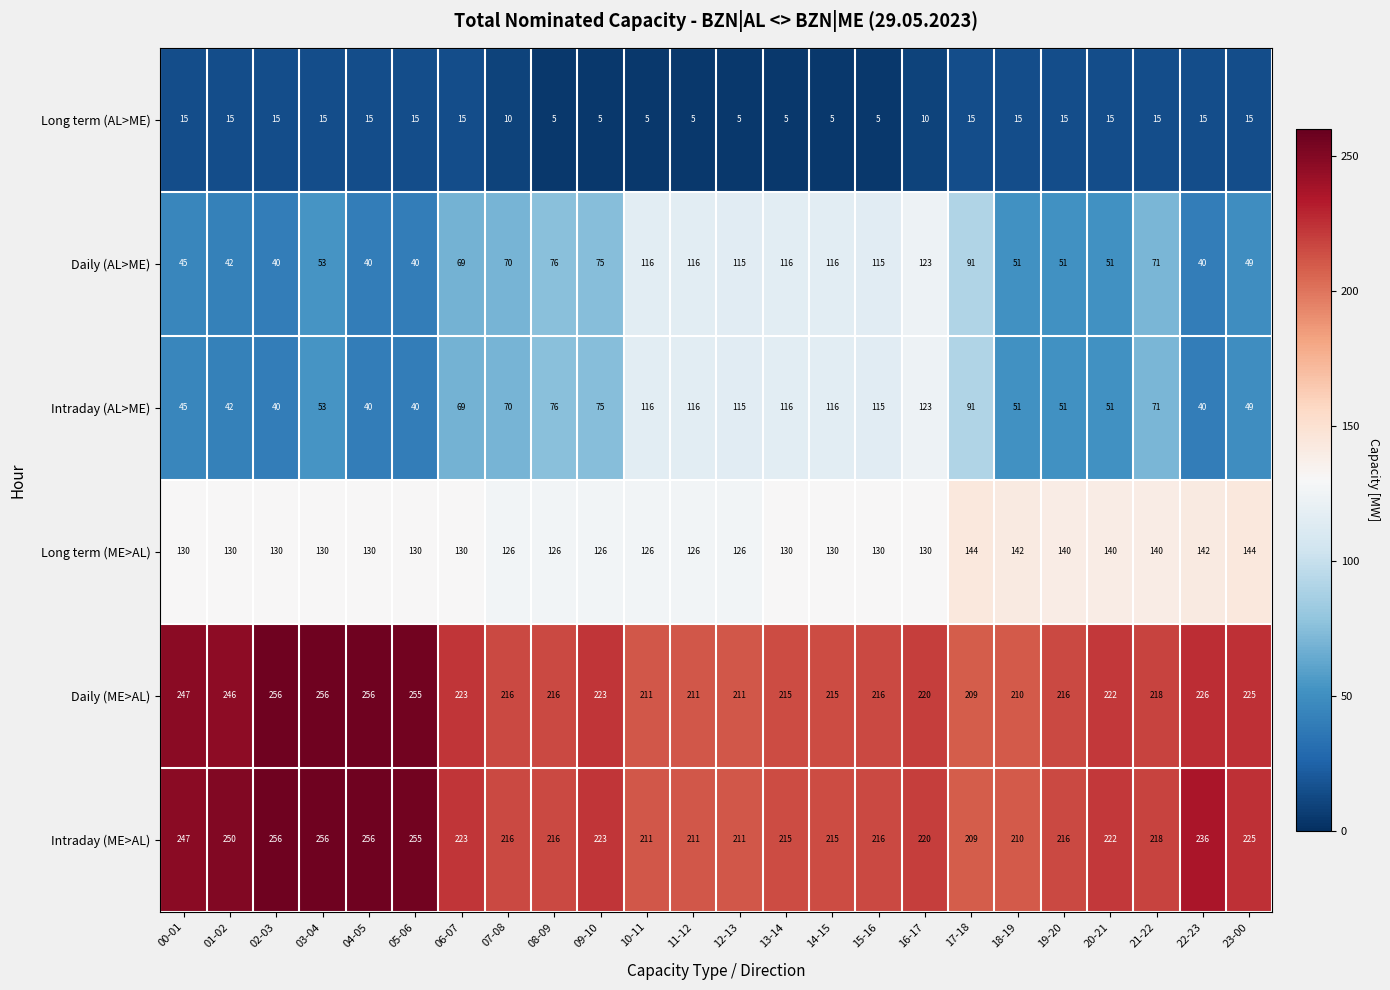

Which series has the largest total across all categories?

Intraday (ME>AL)